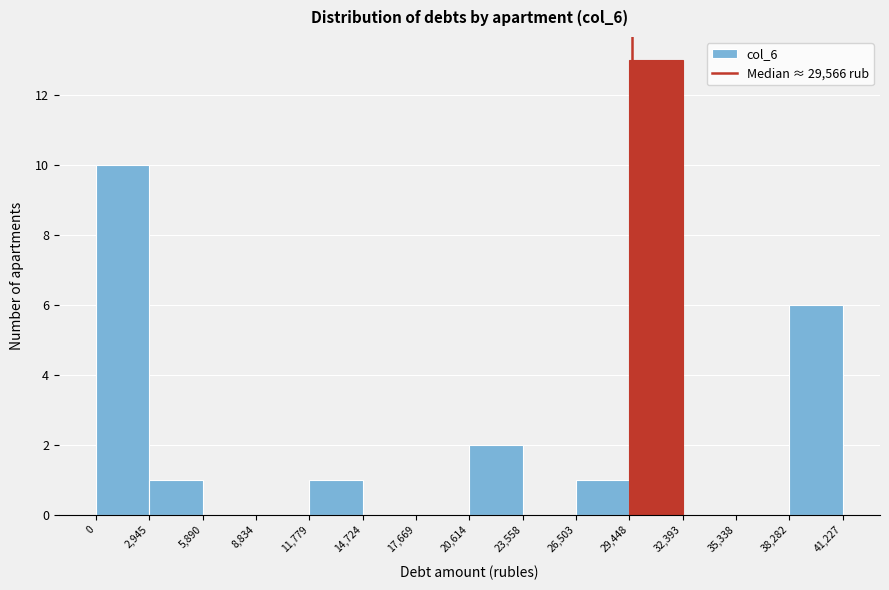

Over which range of the x-axis is the bar tallest?

29,448 to 32,393